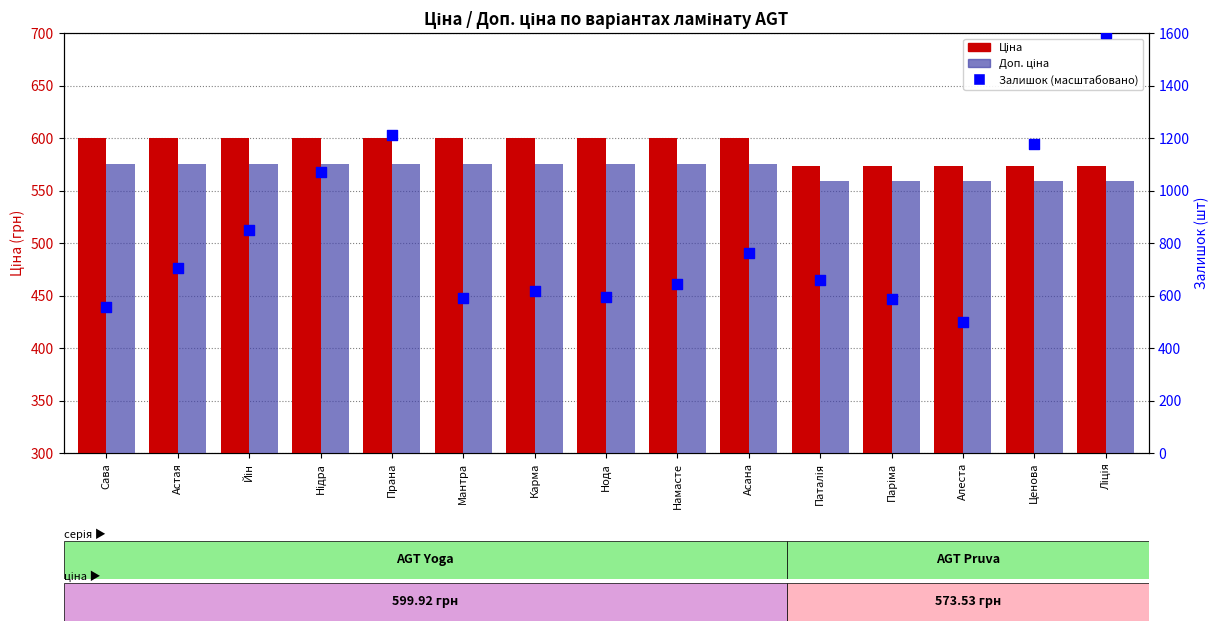

At how many categories does at least one series exceed 909?

15